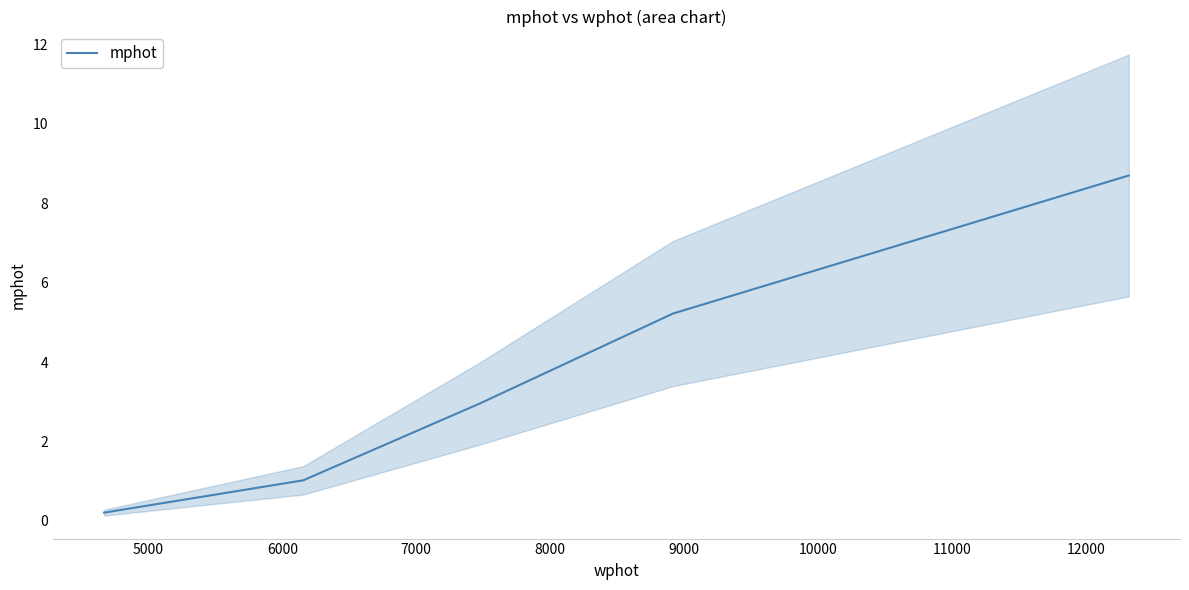

Reading right to left, transcribe all the data shown in this chart.

8.7	5.2	3.0	1.0	0.2